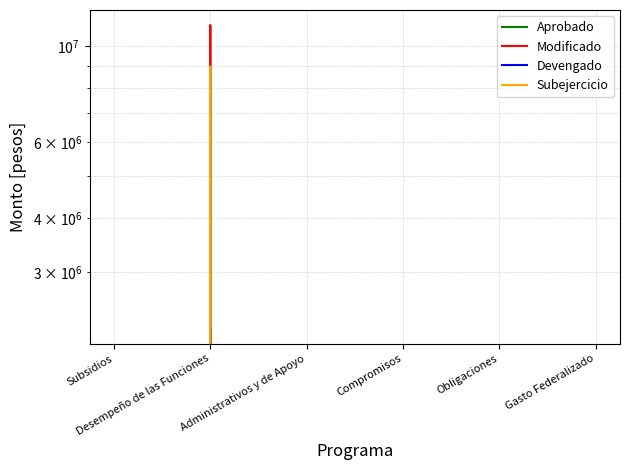

What is the spread (max minus min) of values at Desempeño de las Funciones?

8987976.9